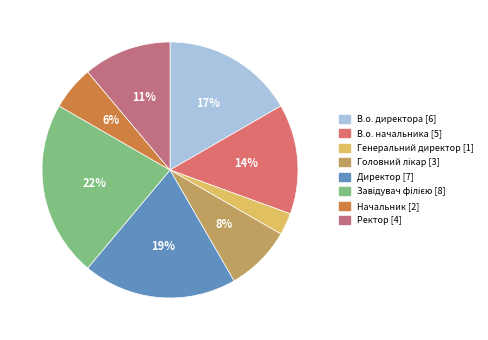

Is there a majority slice in this chart?

No